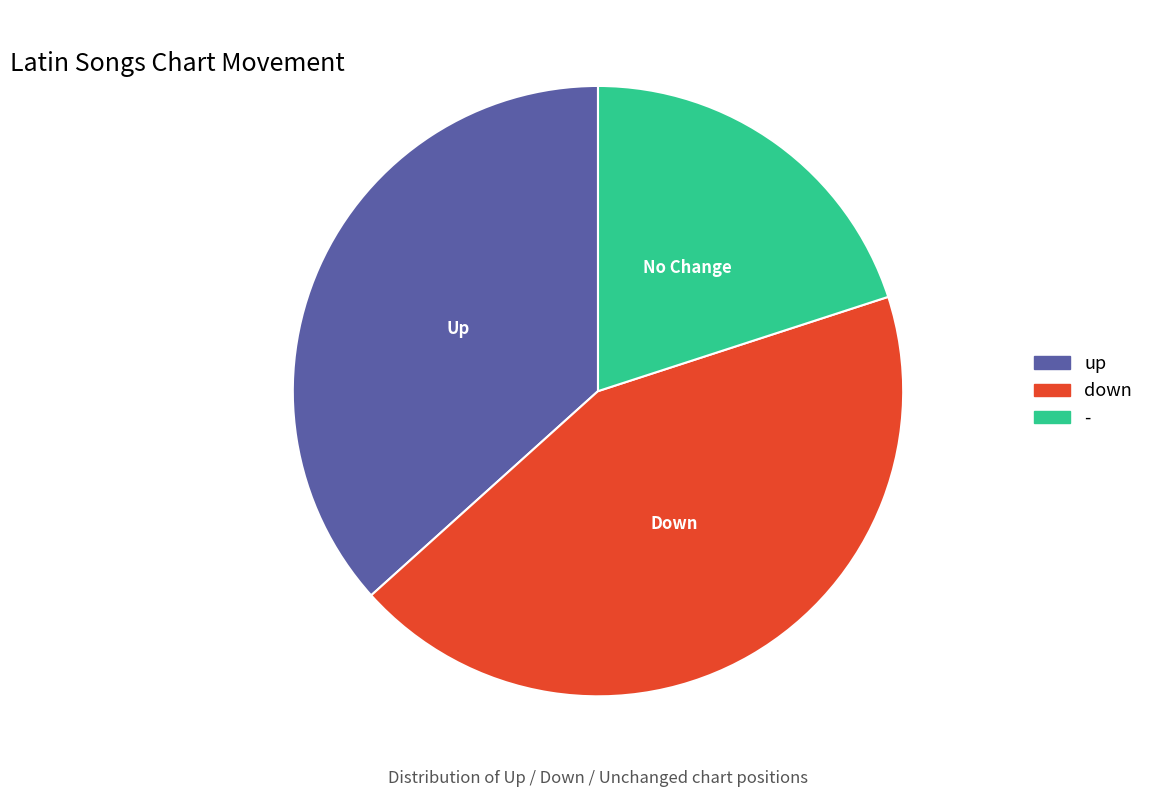

Is there a majority slice in this chart?

No